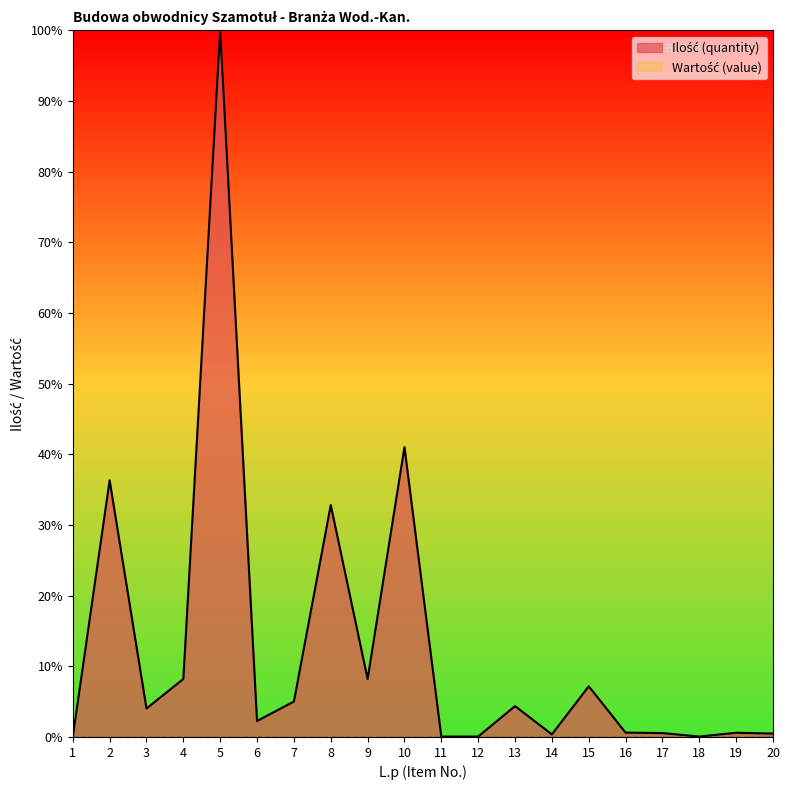

Is it true that the value at 14 is 0.5?

False